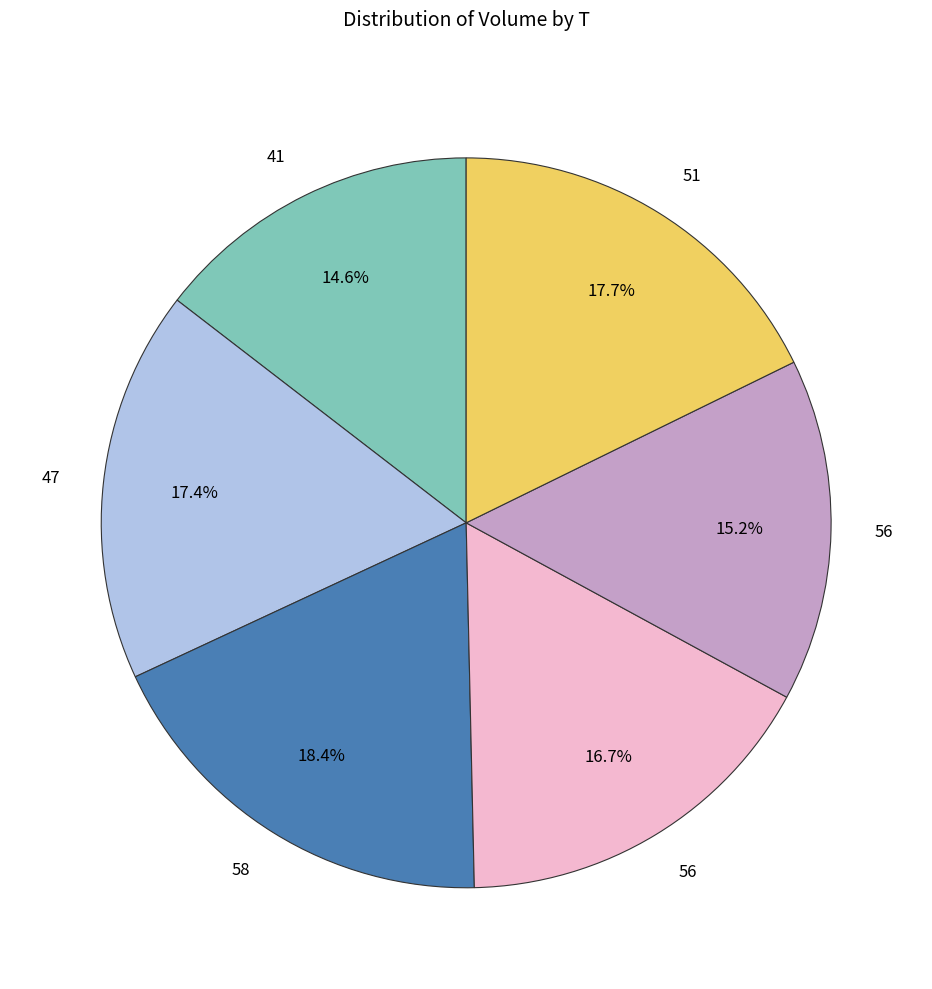

Does any single category account for the majority?

No